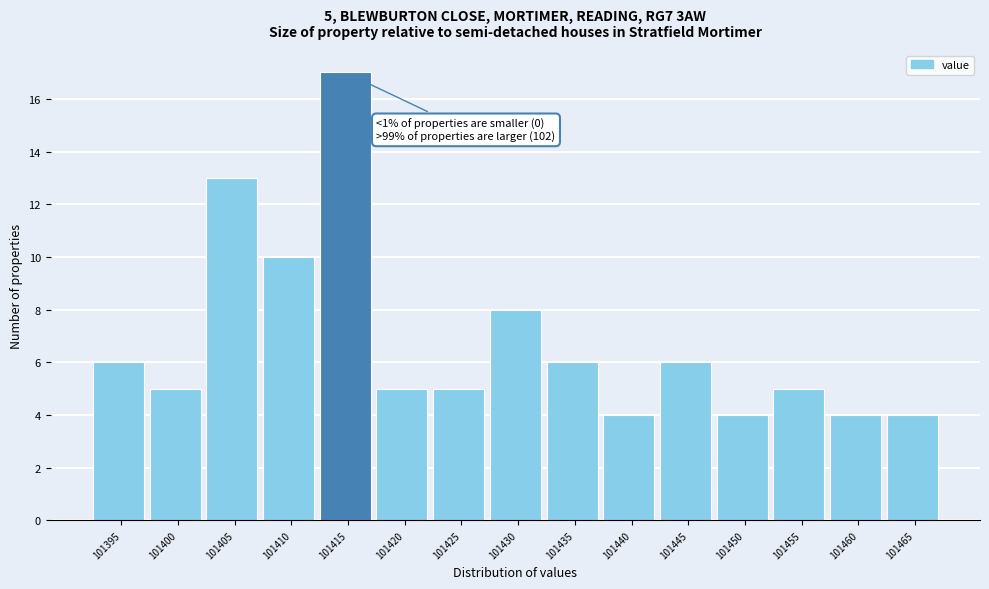

Reading right to left, transcribe all the data shown in this chart.

101465=4	101460=4	101455=5	101450=4	101445=6	101440=4	101435=6	101430=8	101425=5	101420=5	101415=17	101410=10	101405=13	101400=5	101395=6